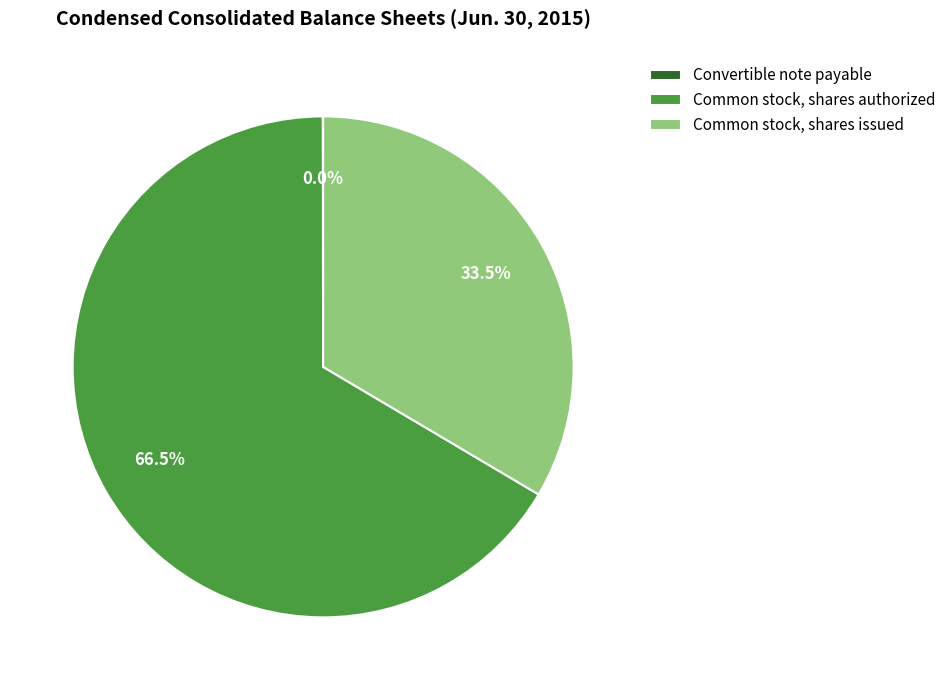

Which has a higher value, Common stock, shares authorized or Common stock, shares issued?

Common stock, shares authorized